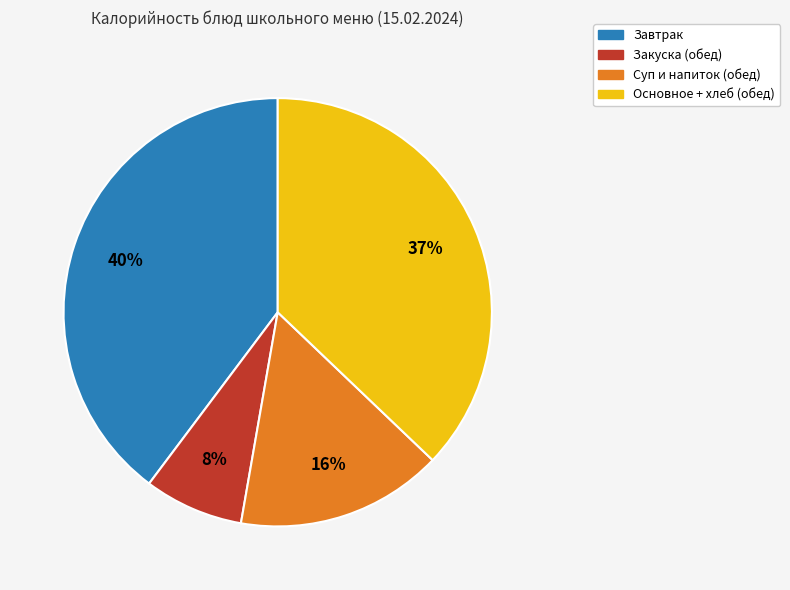

Rank the categories by value from highest to lowest.

Завтрак, Основное + хлеб (обед), Суп и напиток (обед), Закуска (обед)